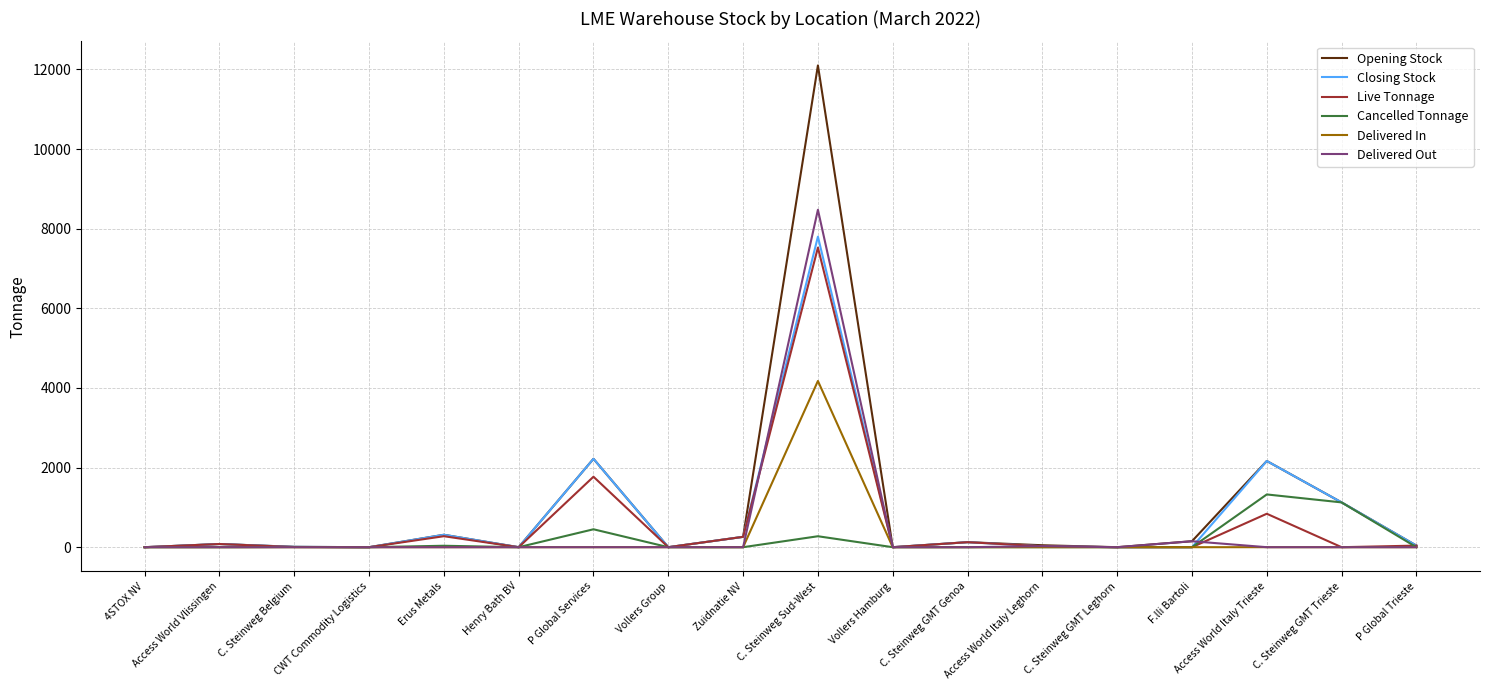

In Opening Stock, how many points are higher than both neighbors (excluding endpoints)?

6